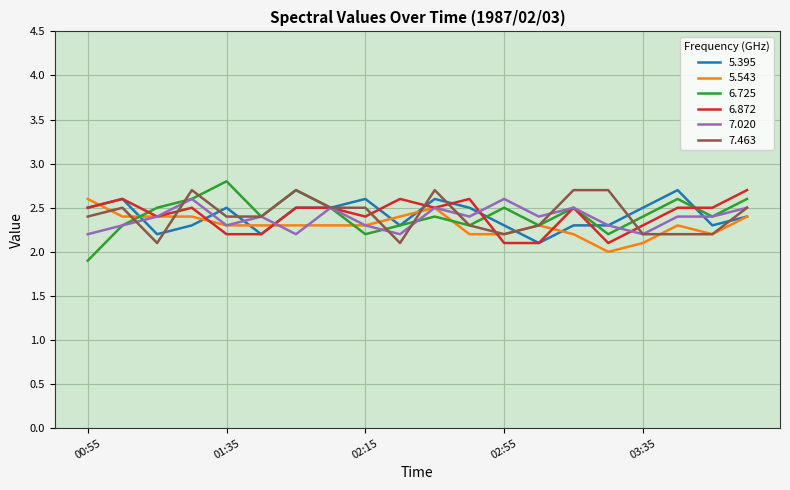

Which series ends up on top after the final intersection of 5.543 and 6.725?

6.725